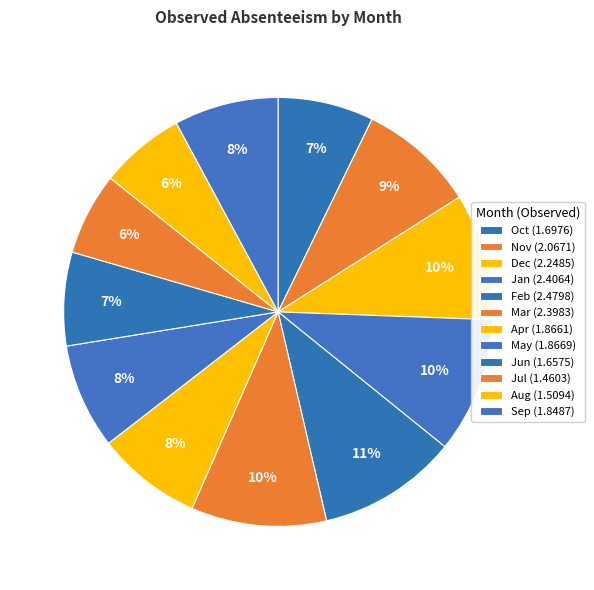

What is the total percentage of Dec and Aug?

16.0%